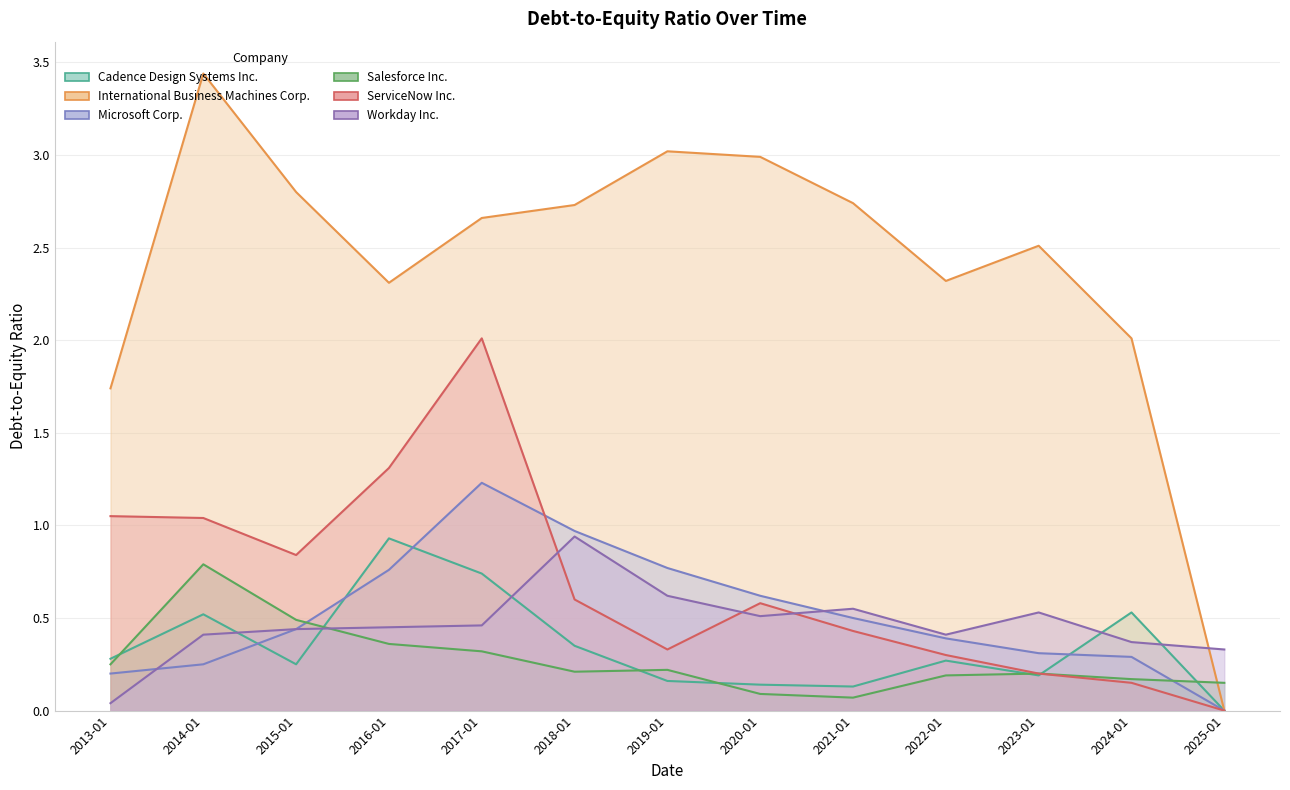

True or false: Workday Inc. and ServiceNow Inc. intersect in this chart.

True